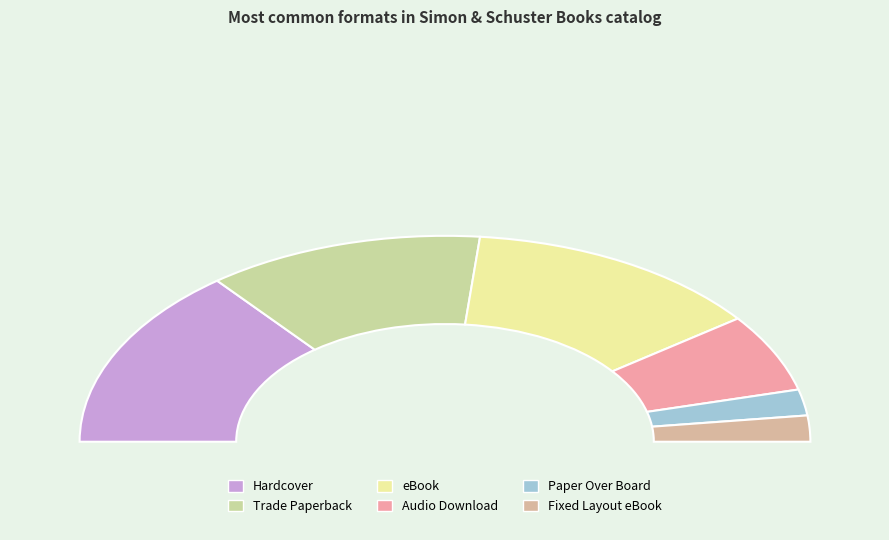

Which slice is the largest?

Hardcover